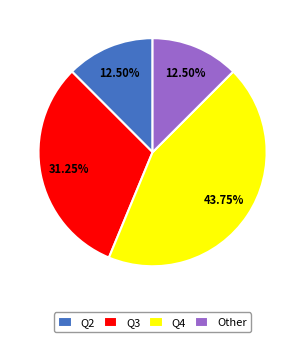

What is the largest slice in the pie chart?

Q4